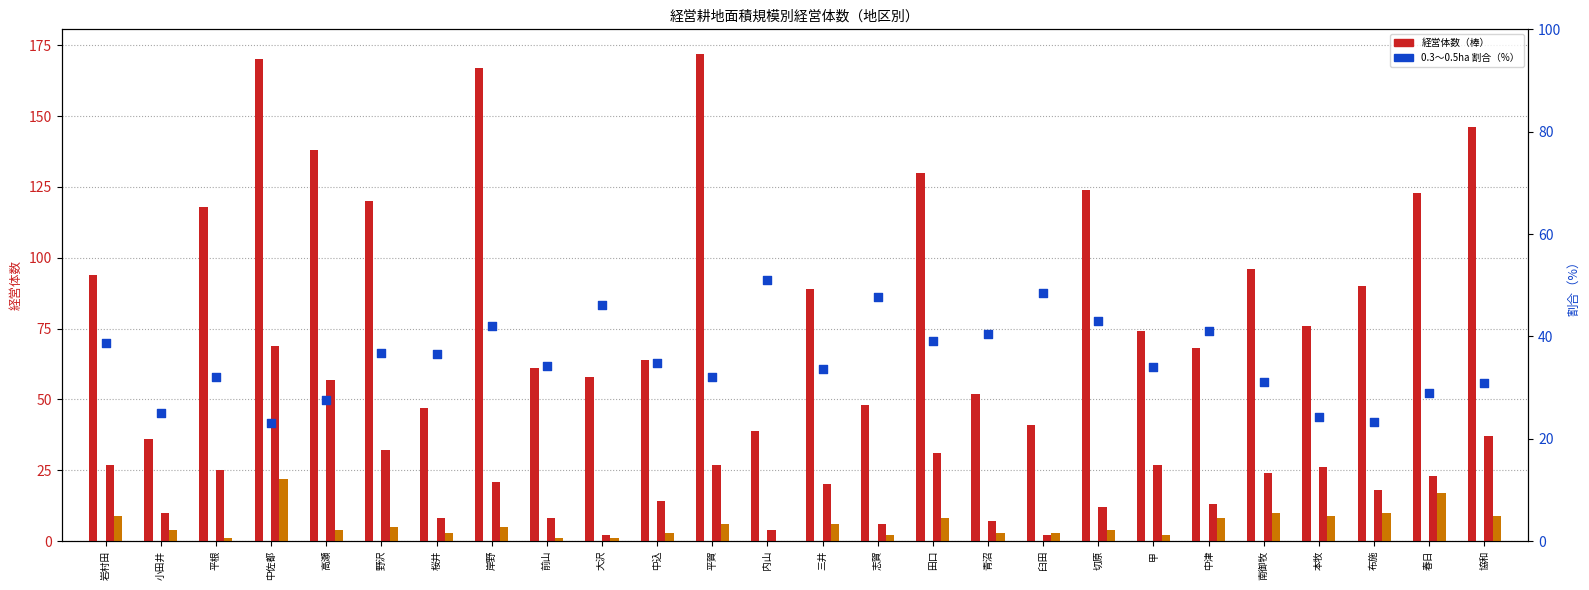

At how many categories does at least one series exceed 165?

3